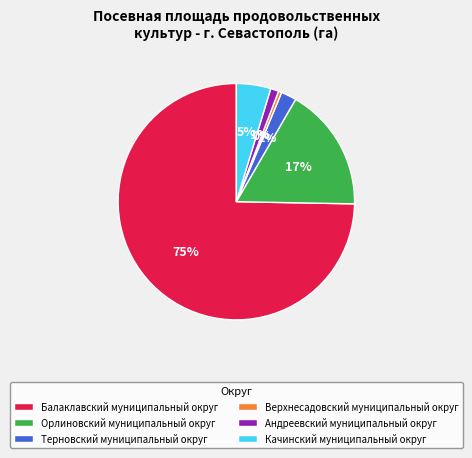

Is the sum of Верхнесадовский муниципальный округ and Балаклавский муниципальный округ greater than half?

Yes